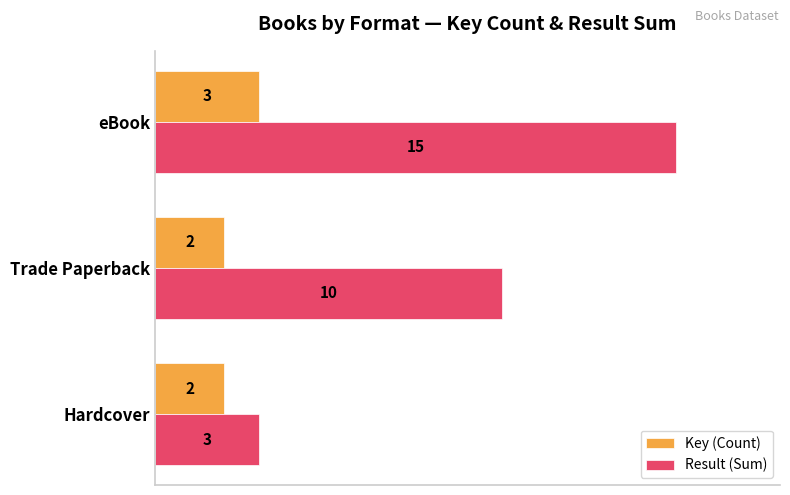

Which category has the highest value across all series?

eBook